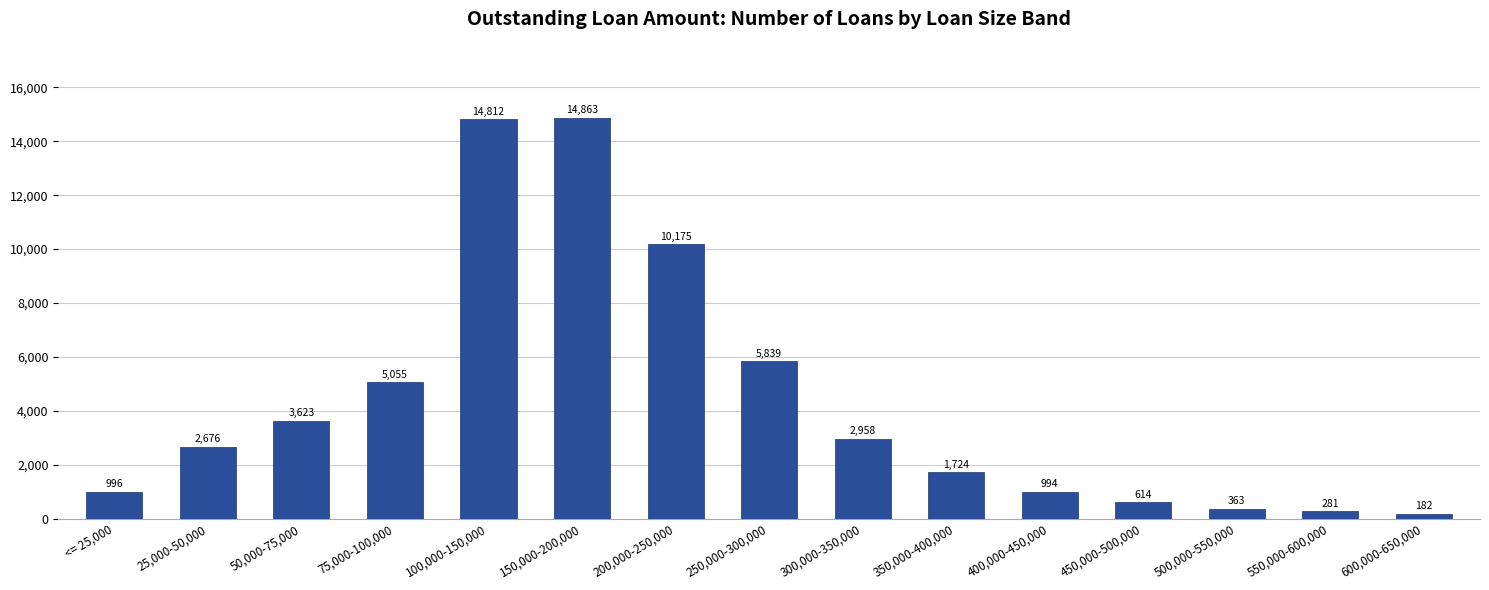

What is the sum of all values?

65155